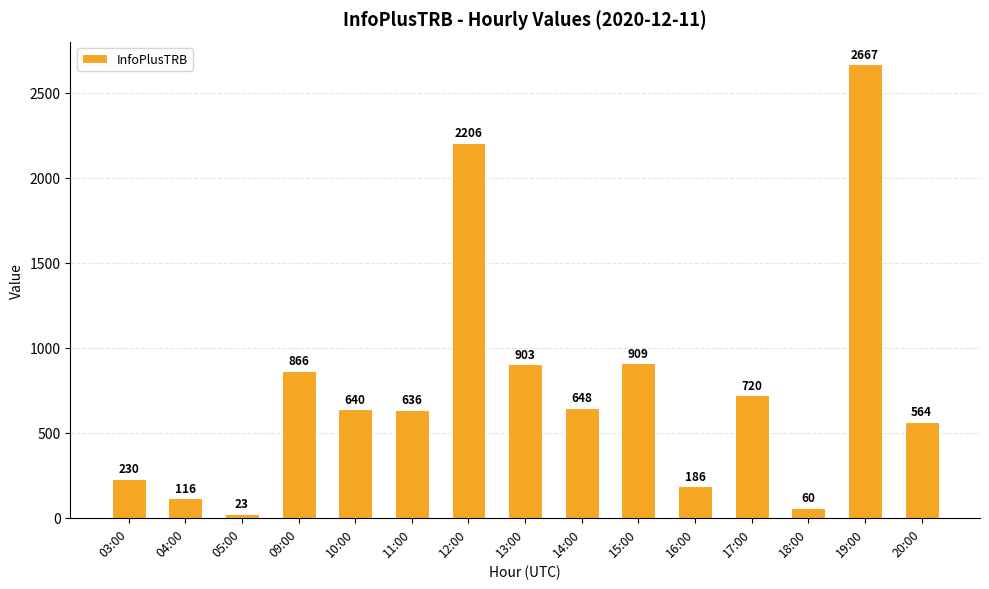

What is the sum of the values at 11:00 and 05:00?

659